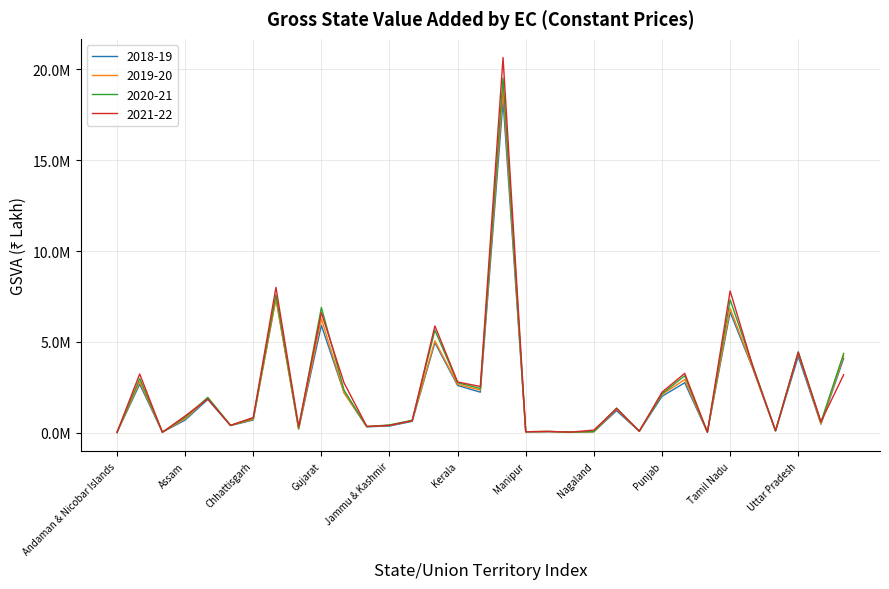

At how many categories does at least one series exceed 17924461?

1